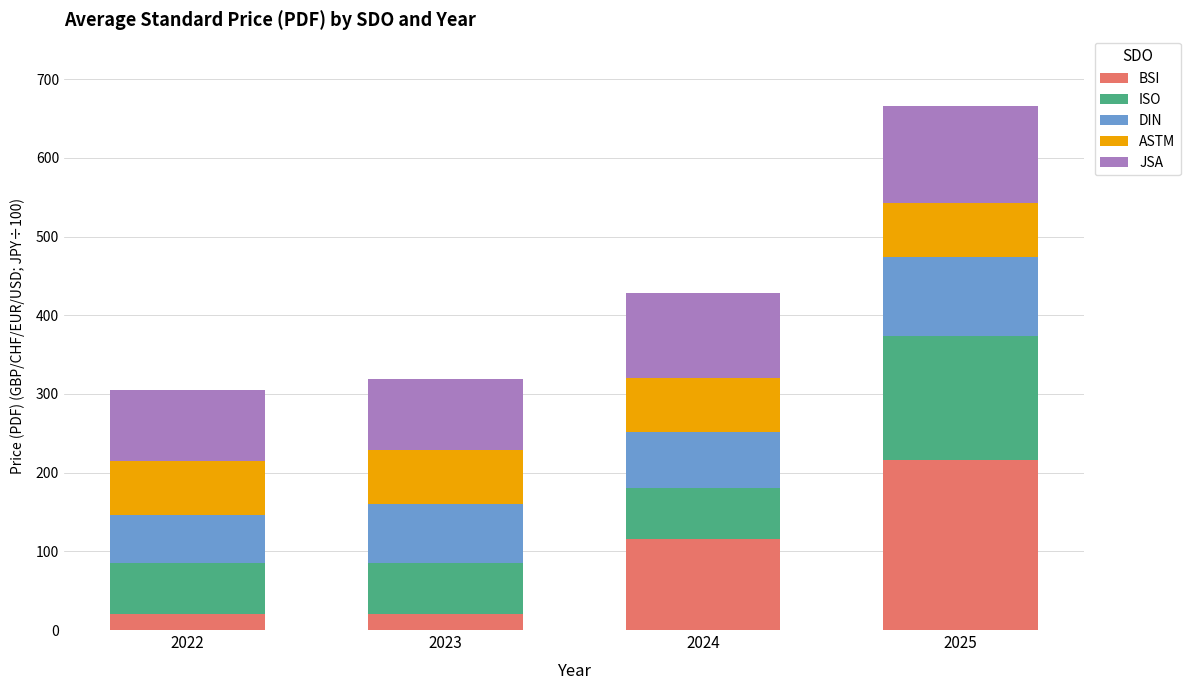

What is the difference between the BSI values at 2022 and 2025?

196.2